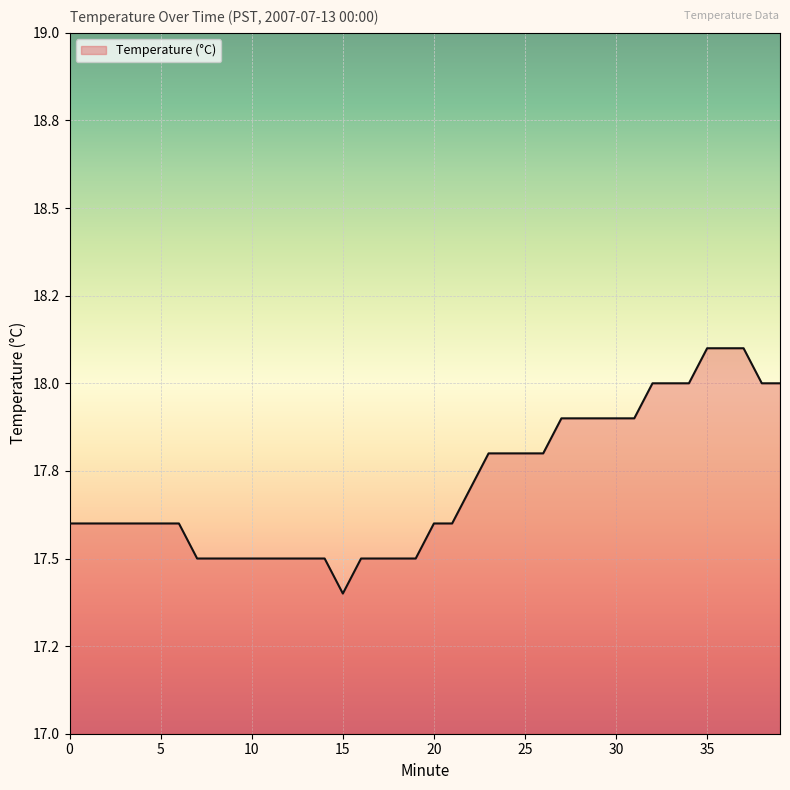

Is this an area chart (filled region under the line)?

Yes